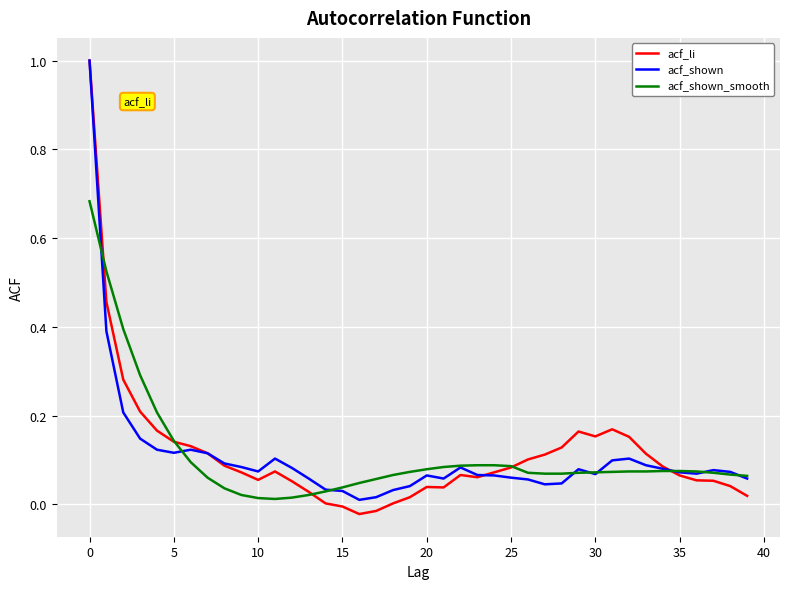

At how many categories does at least one series exceed 0?

40